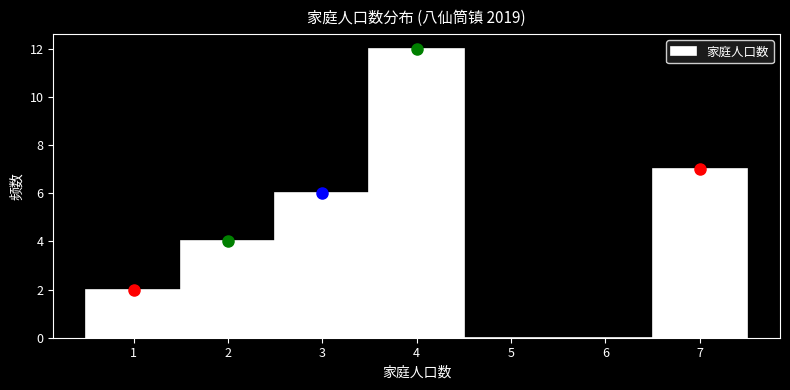

How tall is the bar that spans 3.5 to 4.5 on the x-axis? The values are not printed on the chart, so give them approximately, as read against the axis.

12